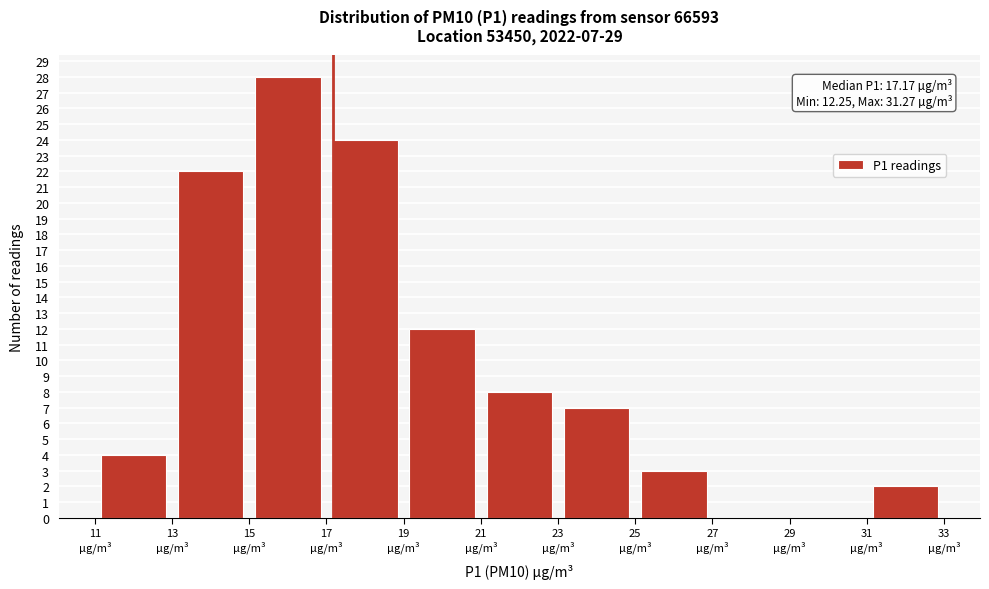

Over which range of the x-axis is the bar tallest?

15 to 17